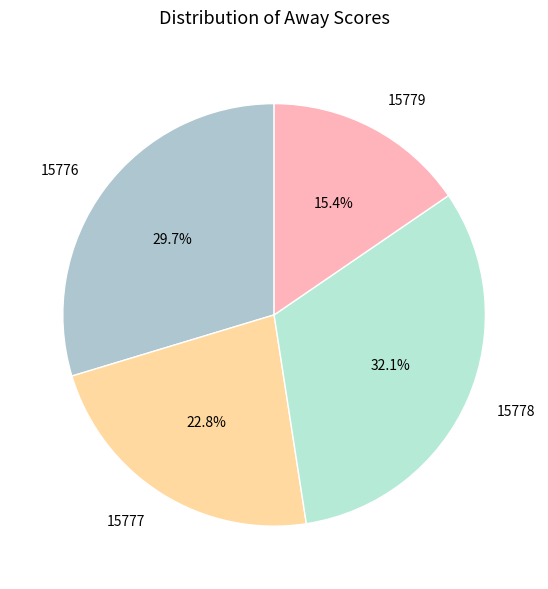

To the nearest percent, what portion does 15778 represent?

32%